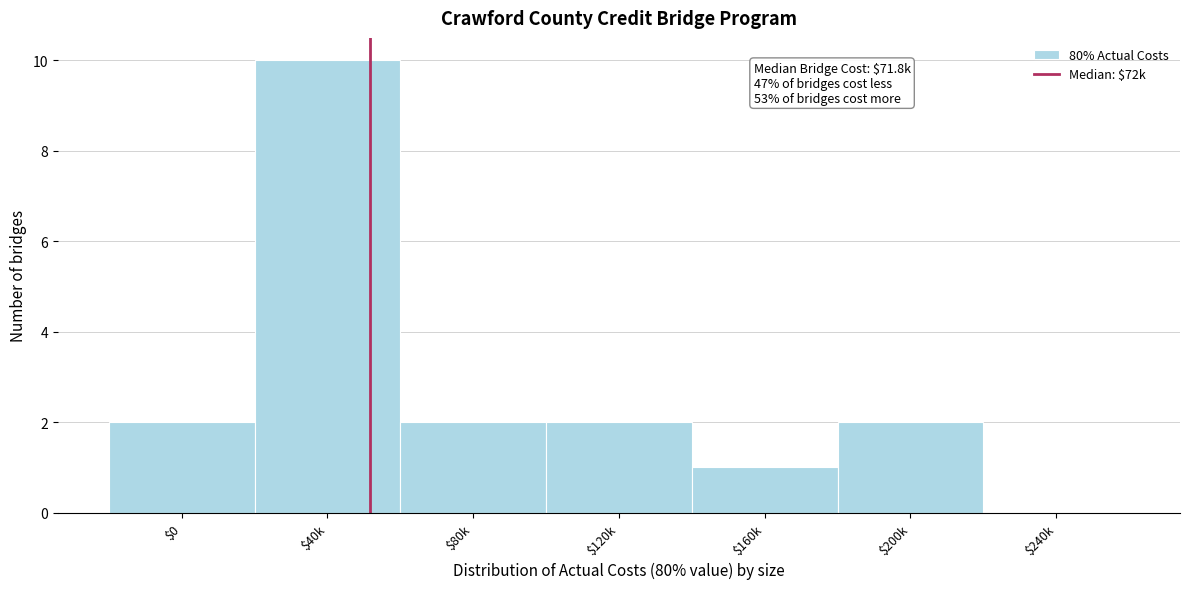

The value at $240k is 6. True or false?

False